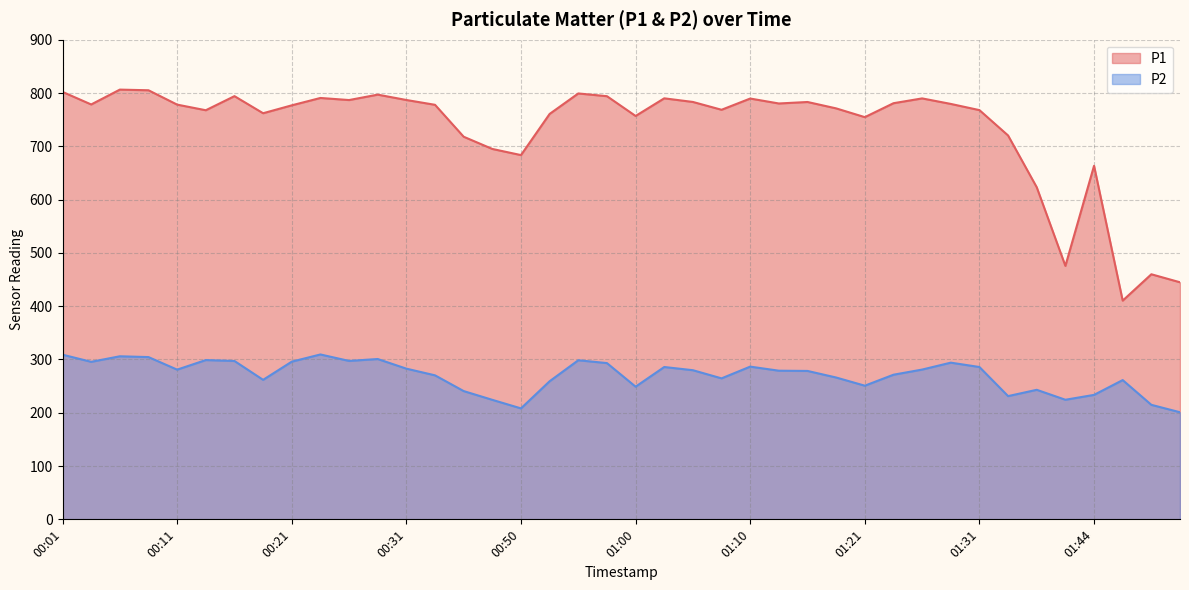

True or false: P2 and P1 intersect in this chart.

False